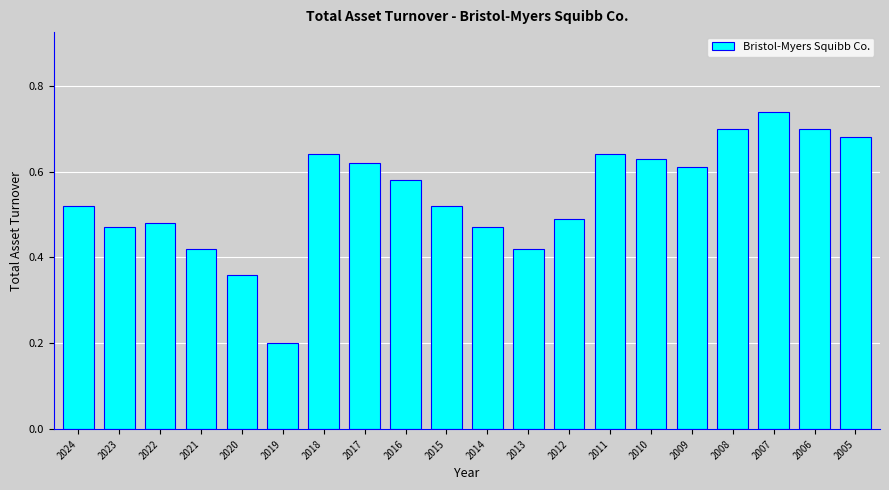

What is the difference between the values at 2007 and 2023?

0.3